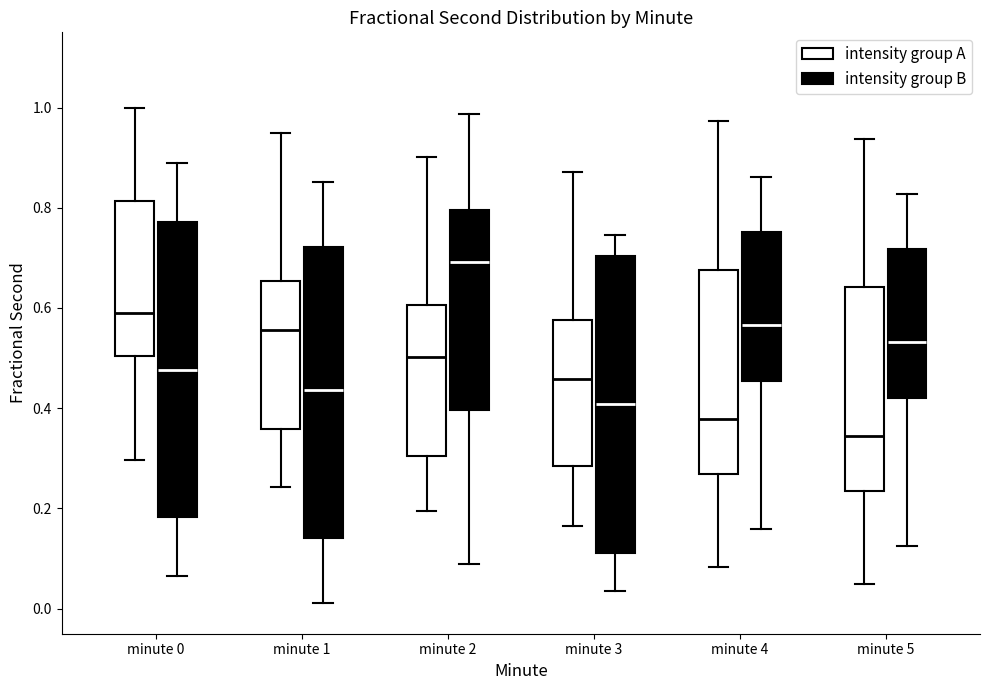

Where does the upper whisker of the box for minute 5 (intensity group A) end on the y-axis? The values are not printed on the chart, so give them approximately, as read against the axis.

0.94